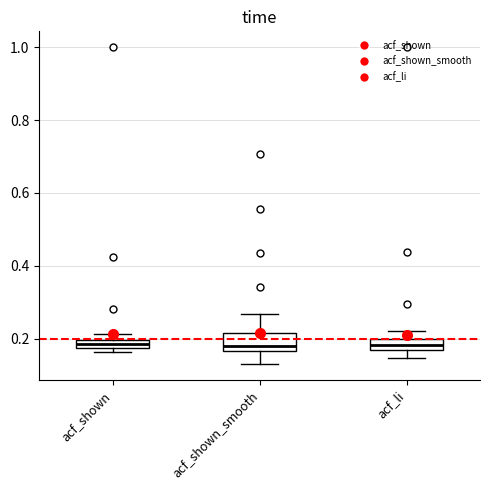

Where does the lower whisker of the box for acf_shown_smooth end on the y-axis? The values are not printed on the chart, so give them approximately, as read against the axis.

0.14